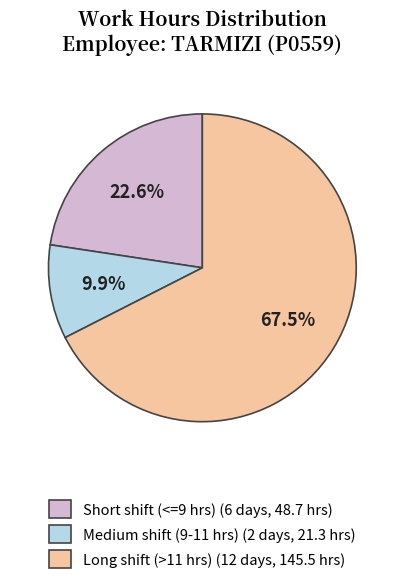

Is there any slice that represents more than half of the pie?

Yes